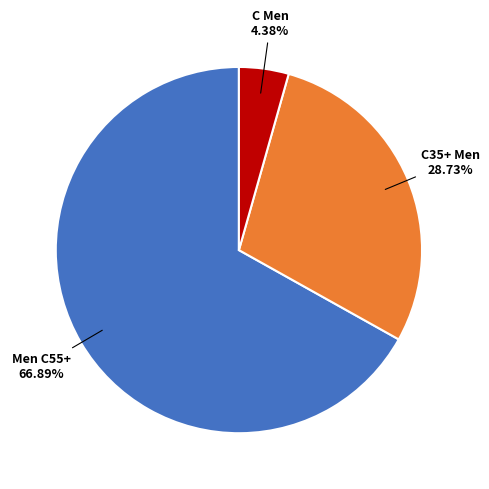

Does any single category account for the majority?

Yes